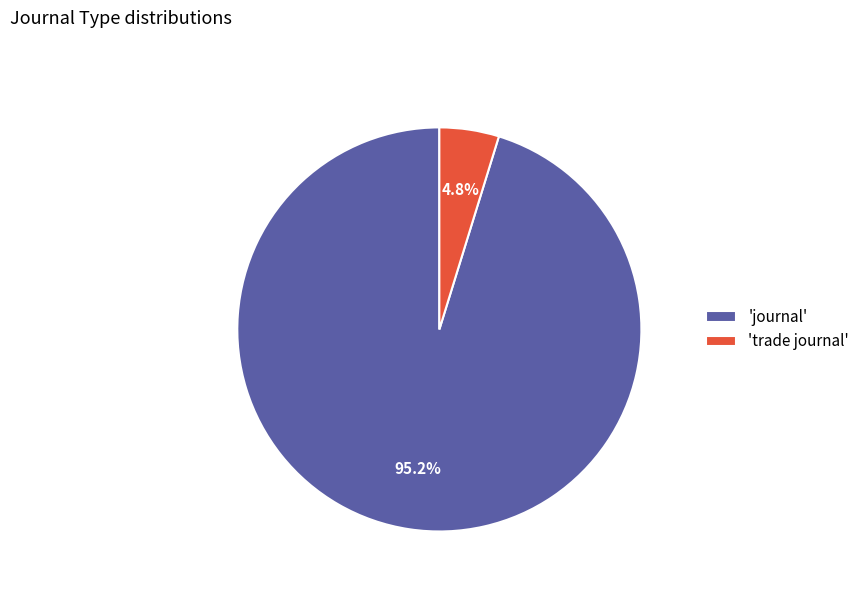

Between 'journal' and 'trade journal', which is larger?

'journal'